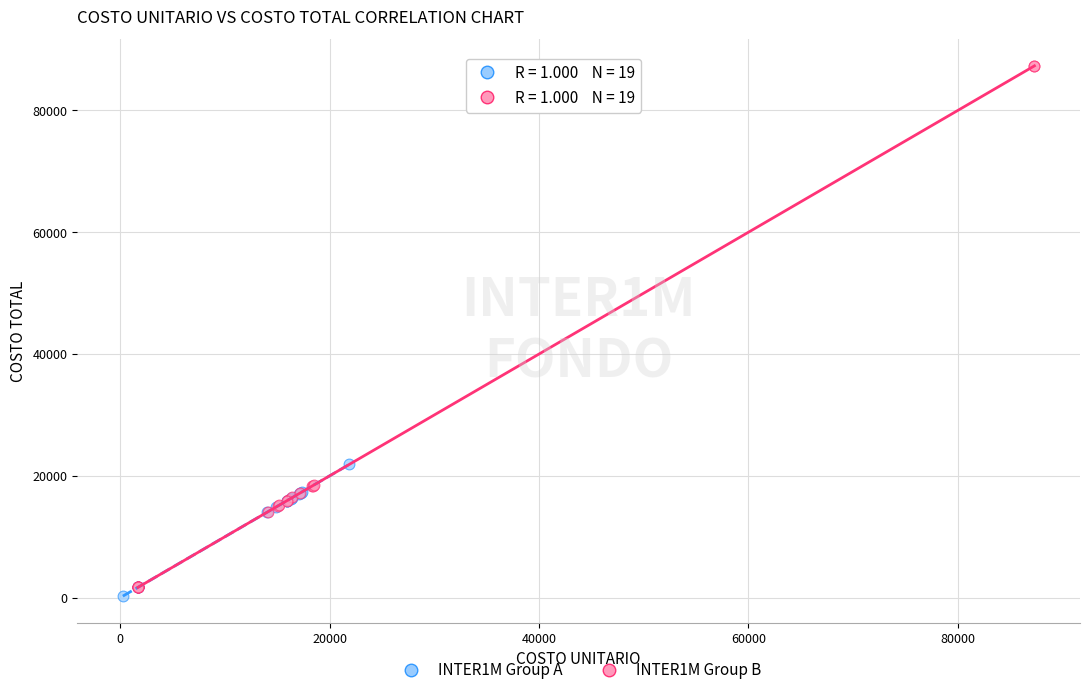

Which series has the largest Y range (max minus min)?

INTER1M Group B